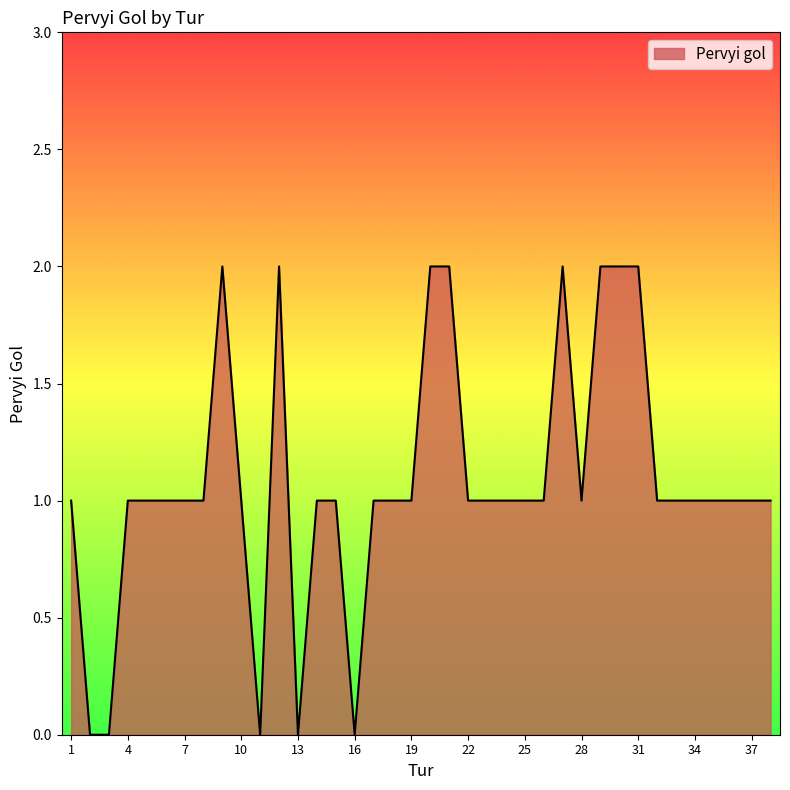

Reading left to right, list all the values displayed in this chart.

1	0	0	1	1	1	1	1	2	1	0	2	0	1	1	0	1	1	1	2	2	1	1	1	1	1	2	1	2	2	2	1	1	1	1	1	1	1